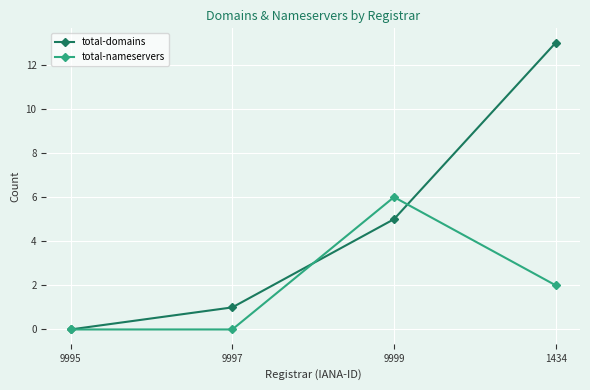

At which category is the sum across all series the highest?

1434